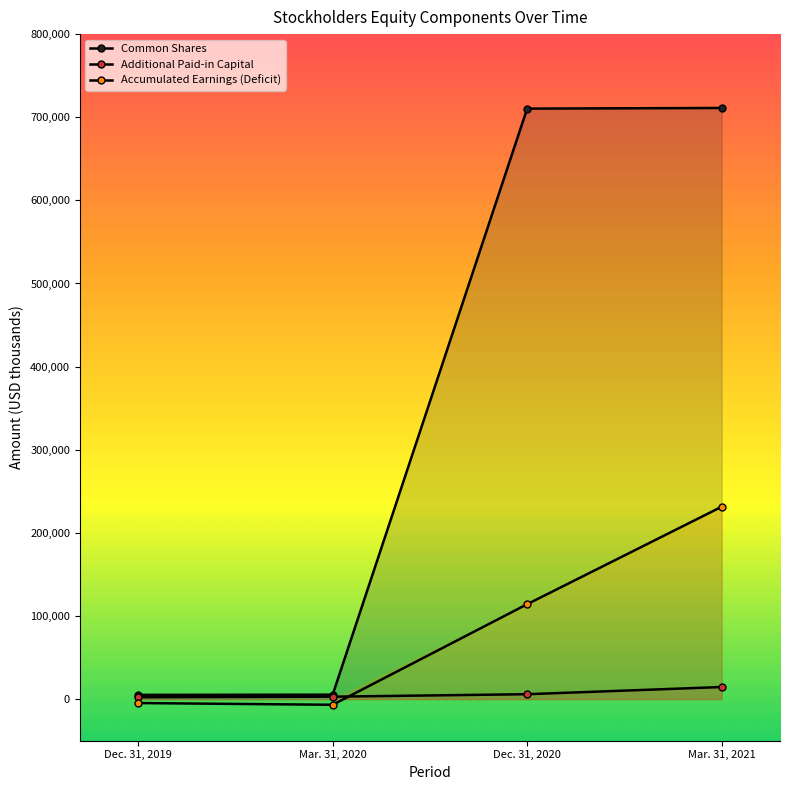

What is the total value across all series at Mar. 31, 2020?

1481